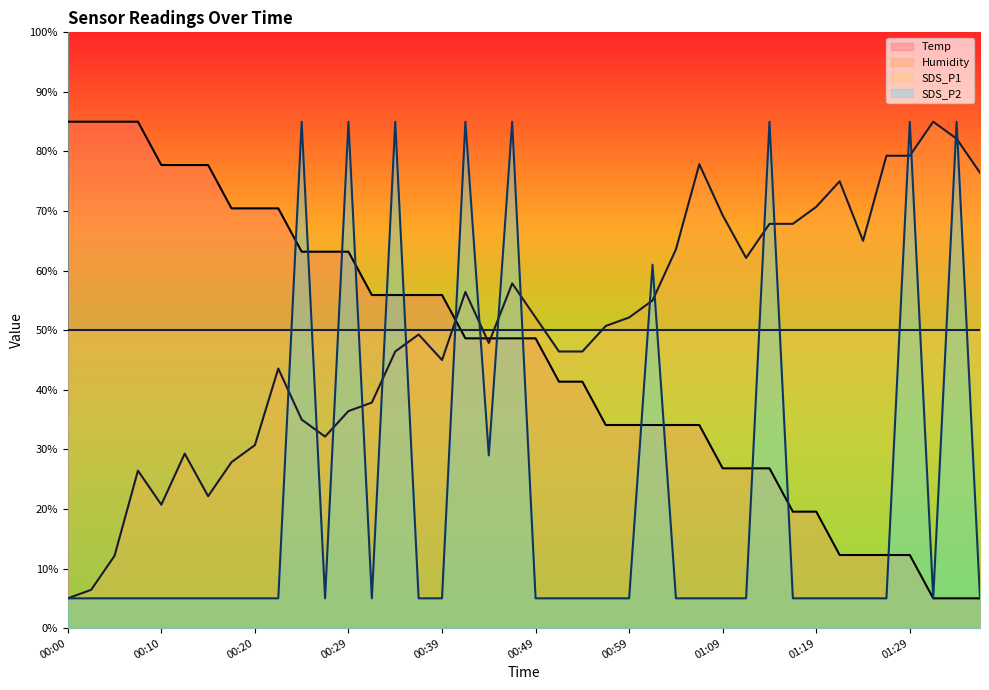

What is the sum of the Temp values at 00:57 and 00:49?

82.7